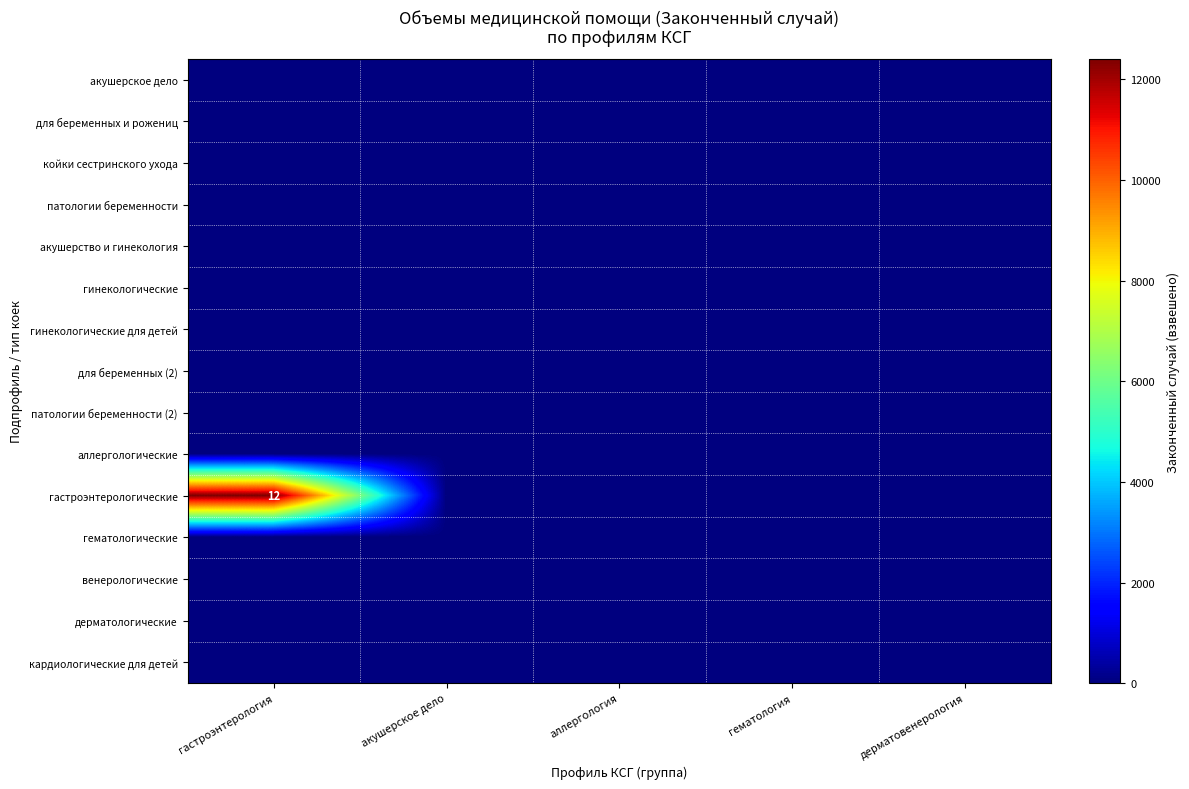

Rank the series by their maximum value, from lowest to highest.

акушерское дело, для беременных и рожениц, койки сестринского ухода, патологии беременности, акушерство и гинекология, гинекологические, гинекологические для детей, для беременных (2), патологии беременности (2), аллергологические, гематологические, венерологические, дерматологические, кардиологические для детей, гастроэнтерологические